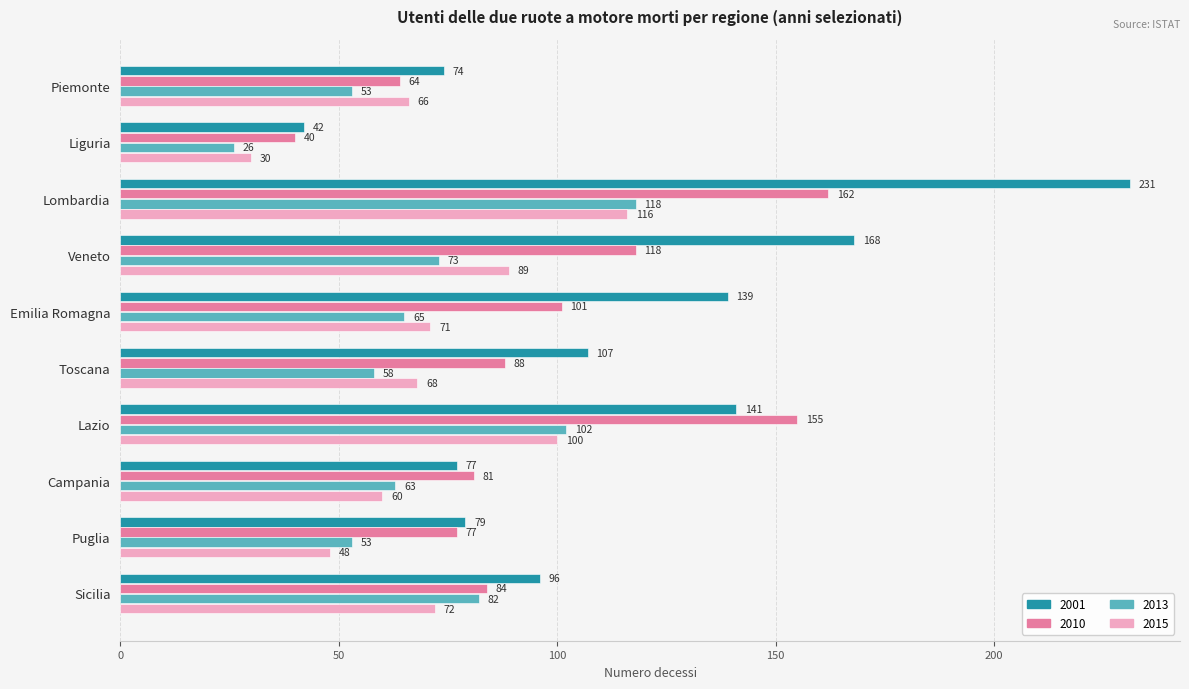

Which series changed the most between Liguria and Emilia Romagna?

2001